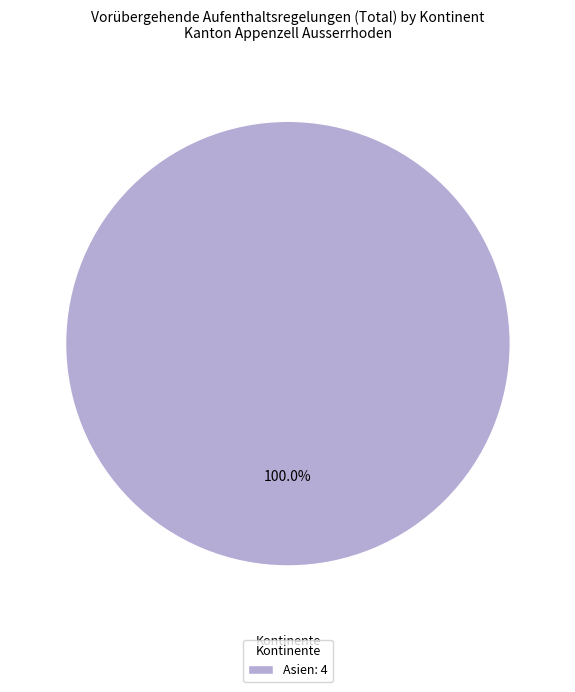

Does any single category account for the majority?

Yes